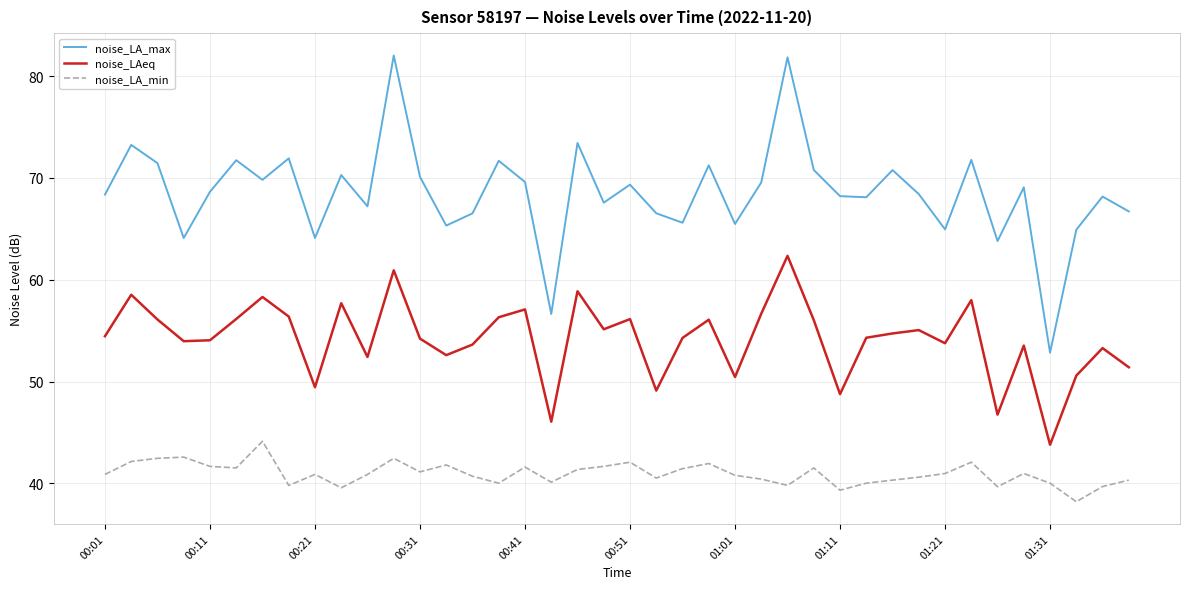

Which series has the largest total across all categories?

noise_LA_max